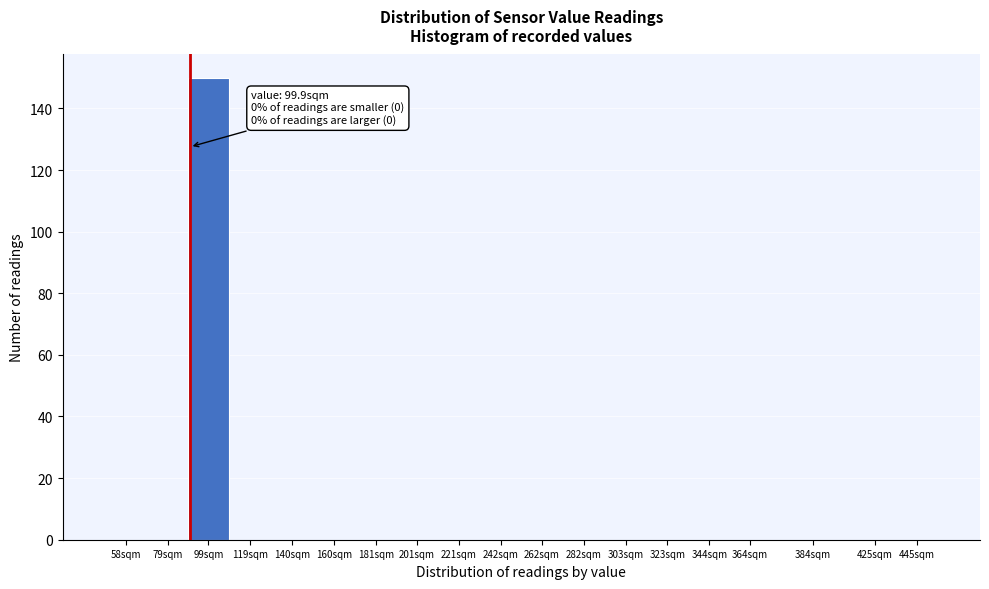

Reading right to left, transcribe all the data shown in this chart.

445sqm=0	425sqm=0	384sqm=0	364sqm=0	344sqm=0	323sqm=0	303sqm=0	282sqm=0	262sqm=0	242sqm=0	221sqm=0	201sqm=0	181sqm=0	160sqm=0	140sqm=0	119sqm=0	99sqm=150	79sqm=0	58sqm=0